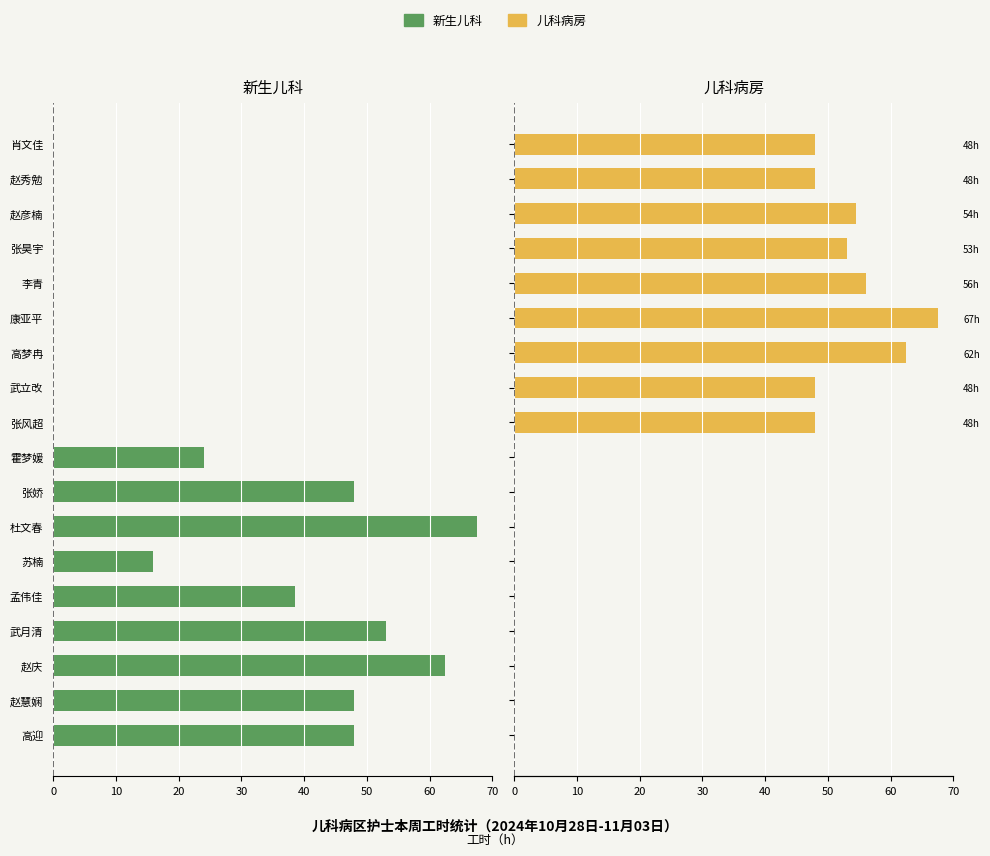

At which category is the sum across all series the highest?

康亚平